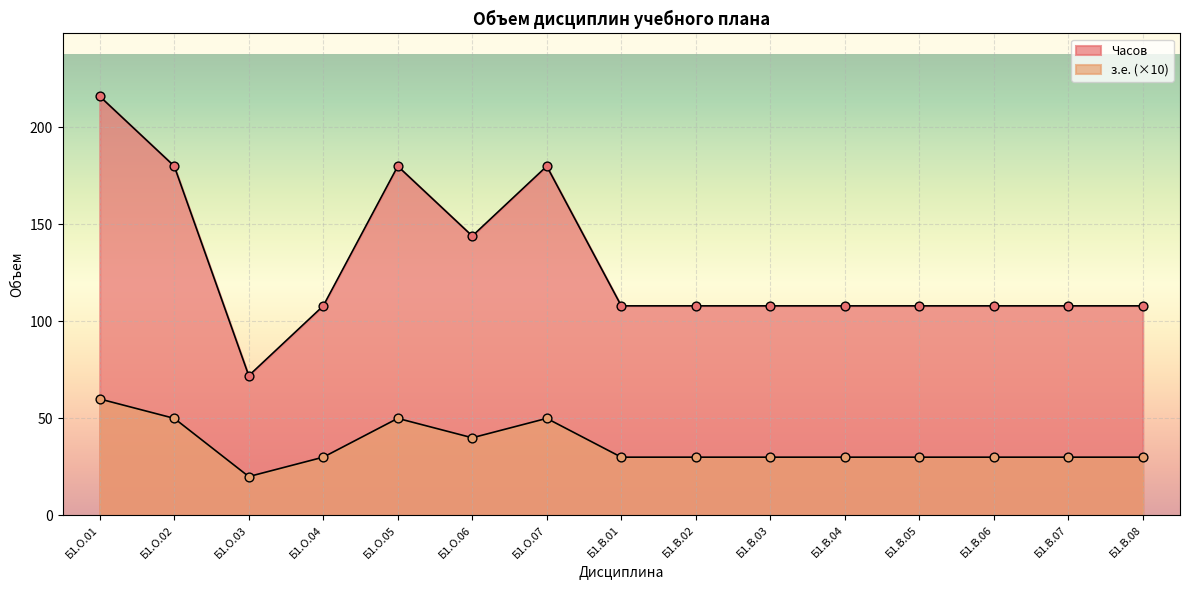

Which series has the largest Y range (max minus min)?

з.е. (кредиты)